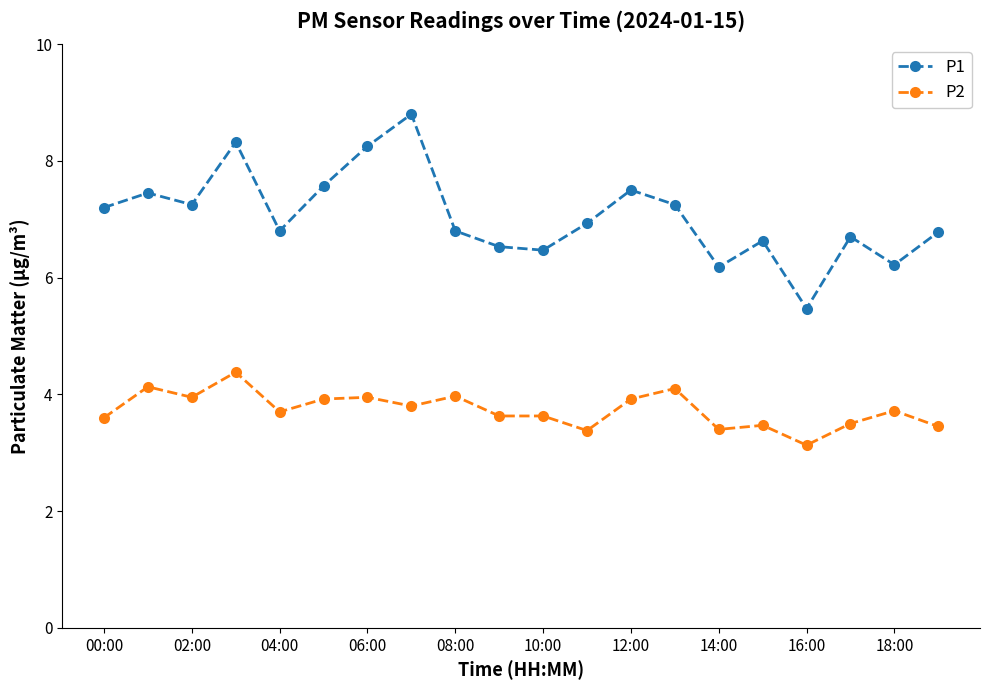

True or false: P1 and P2 intersect in this chart.

False